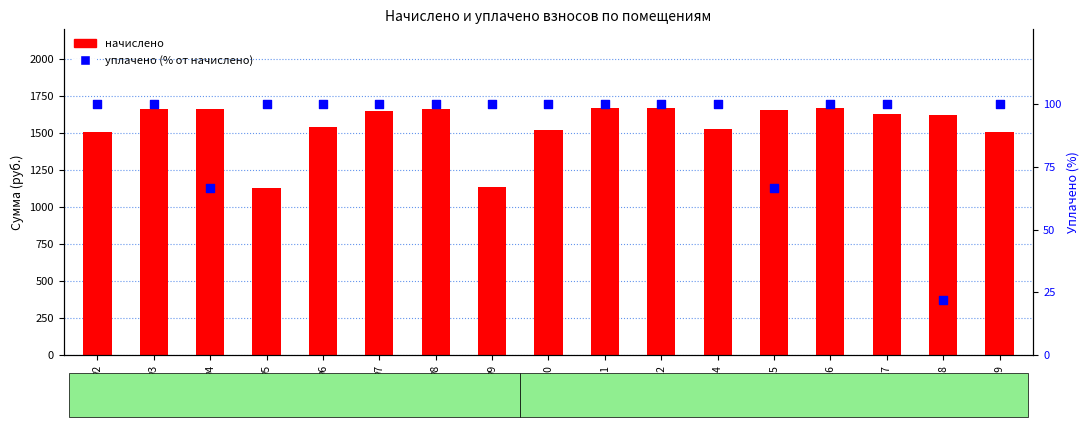

Which series has the largest total across all categories?

начислено